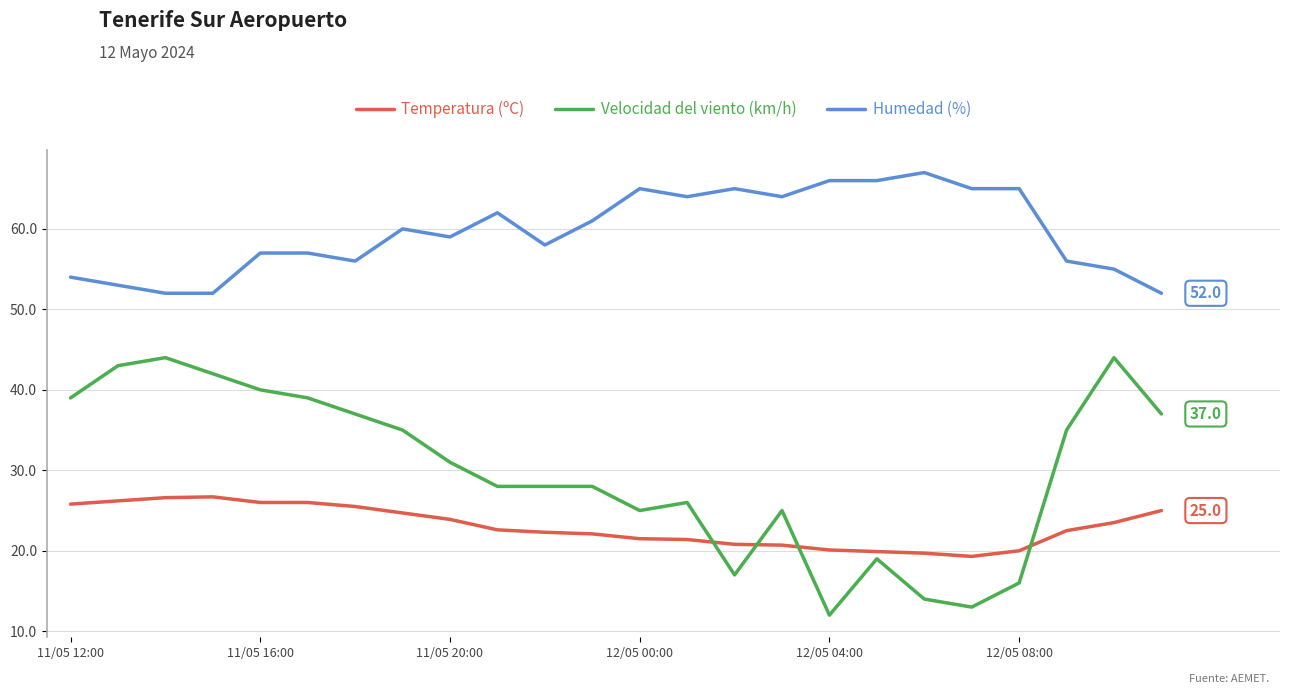

What are all the series names shown in the legend?

Temperatura (ºC), Velocidad del viento (km/h), Humedad (%)